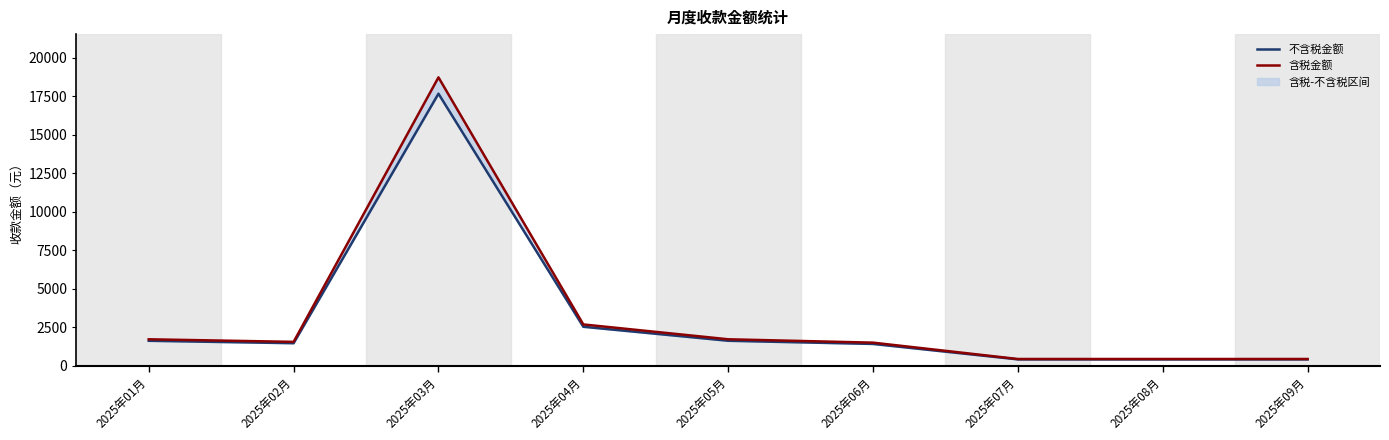

Which has a higher value, 2025年03月 or 2025年09月?

2025年03月